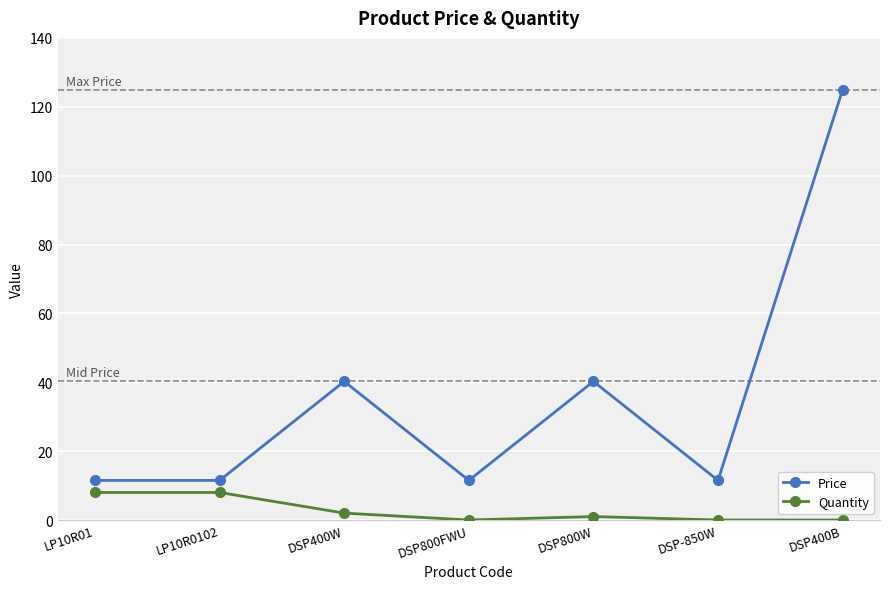

Does the chart display data point markers on the line(s)?

Yes